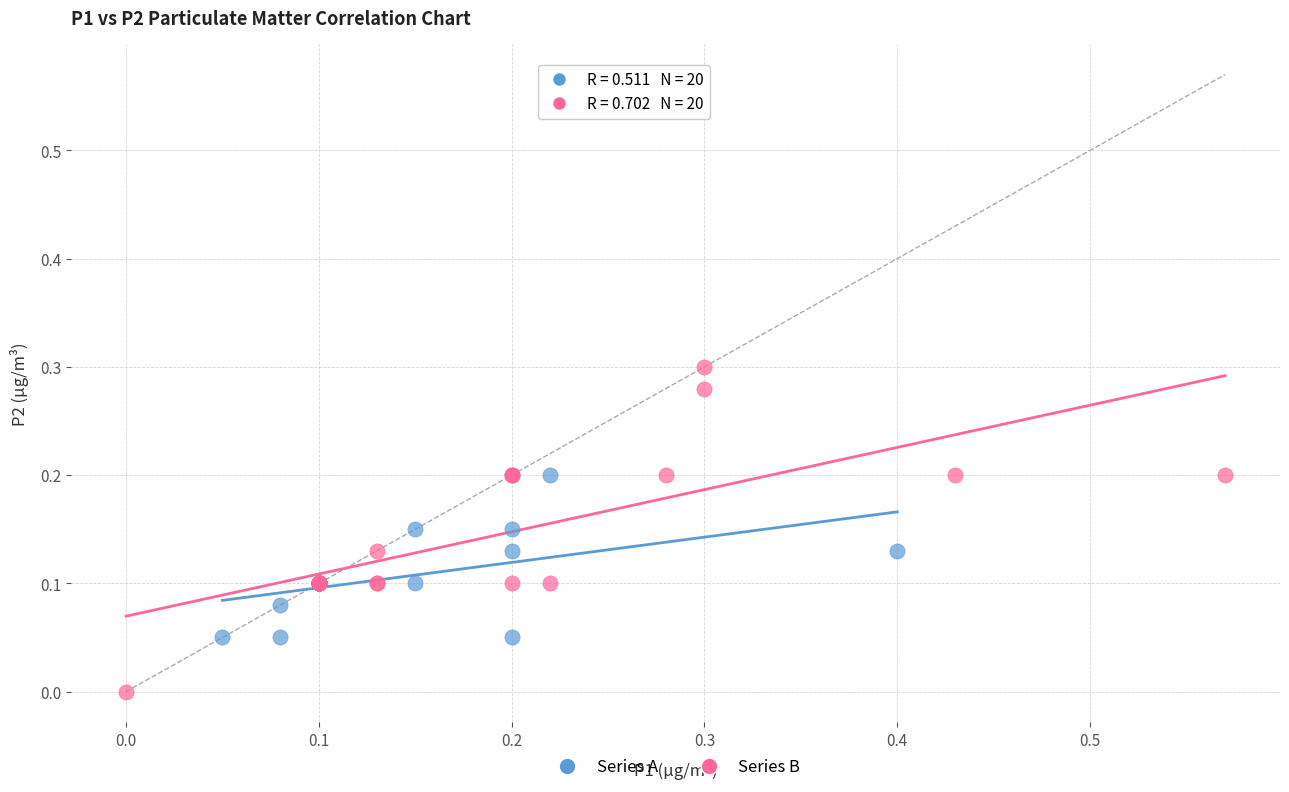

Which series contains the highest Y value?

Series B